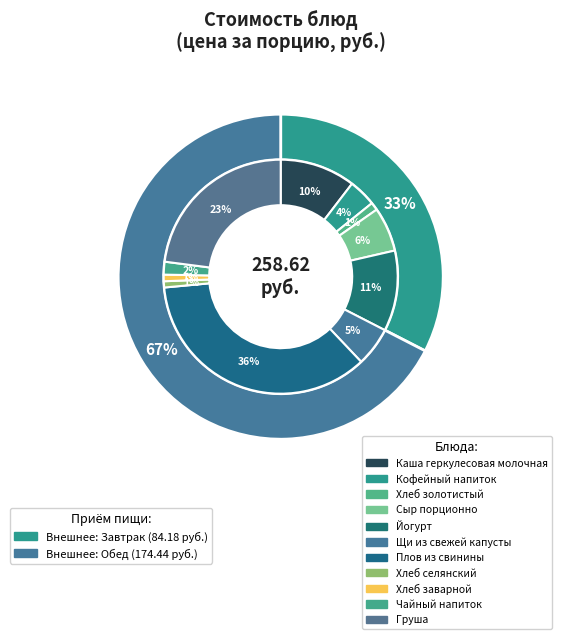

Between Сыр порционно and Груша, which is larger?

Груша